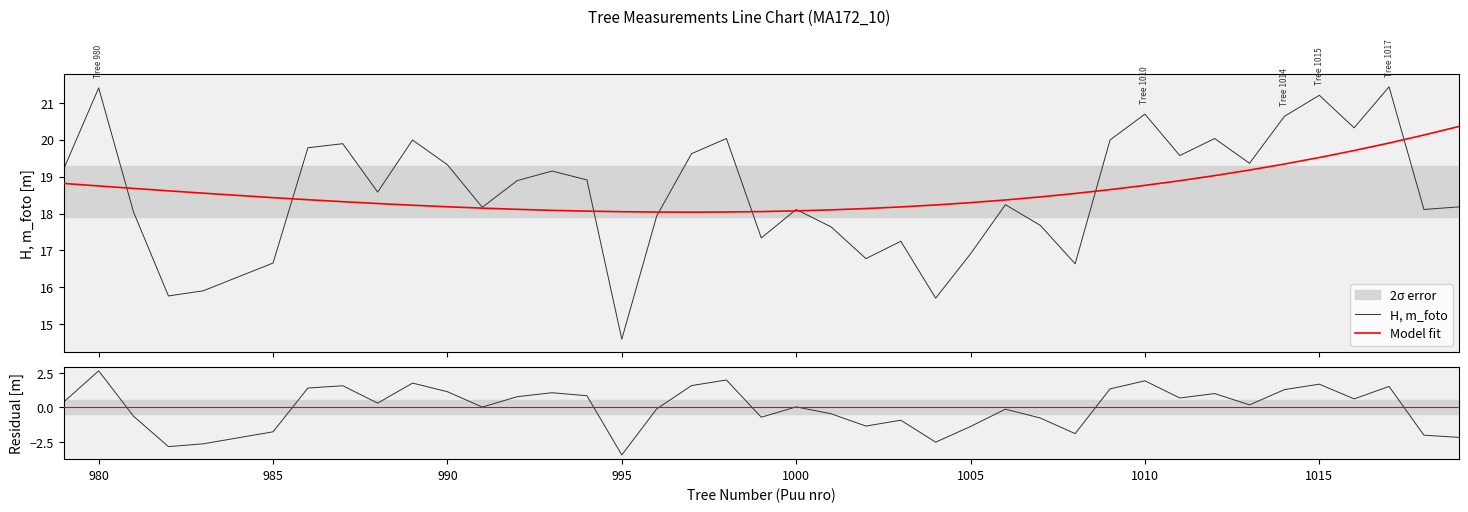

What is the highest value of the Model fit series?

20.4